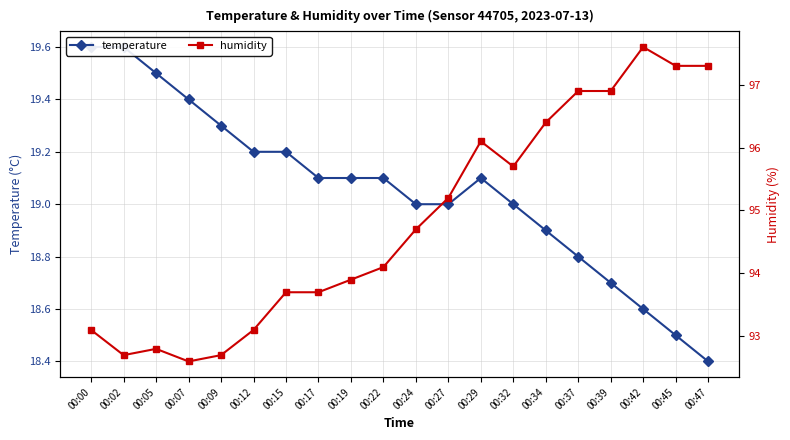

How many lines are shown in the chart?

2